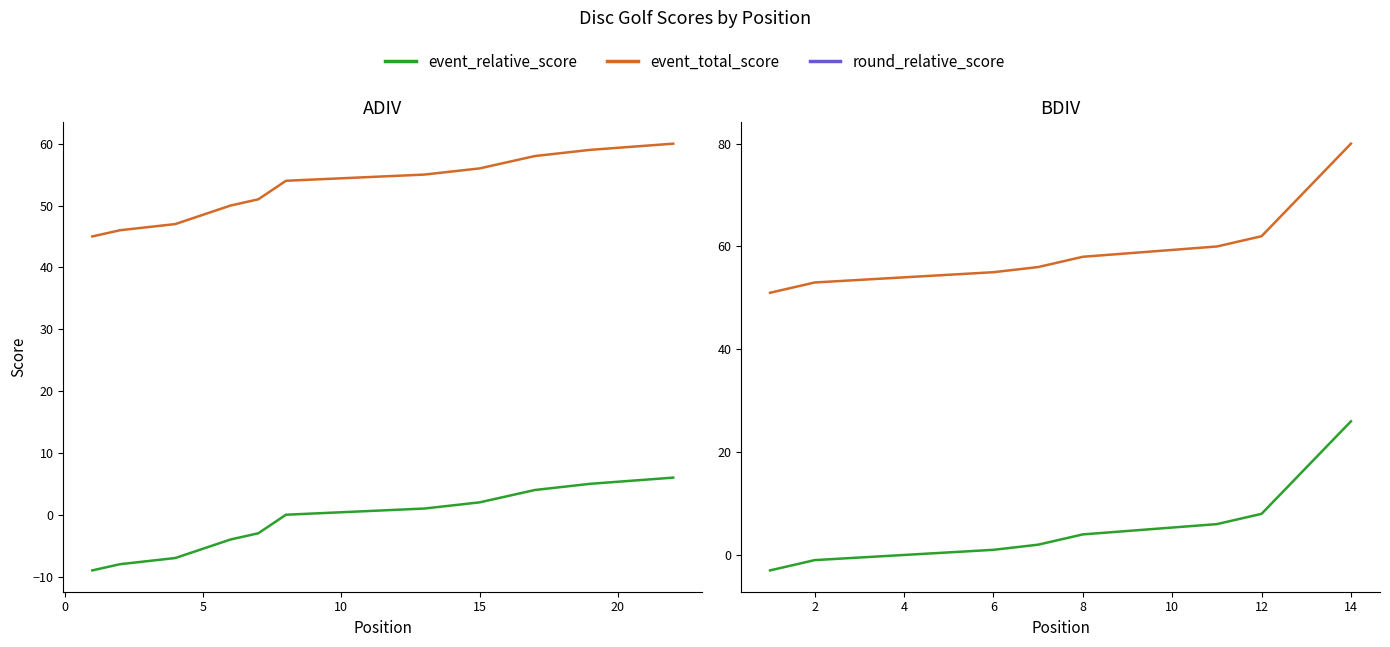

Rank the series at 25 from lowest to highest value.

event_relative_score, event_total_score